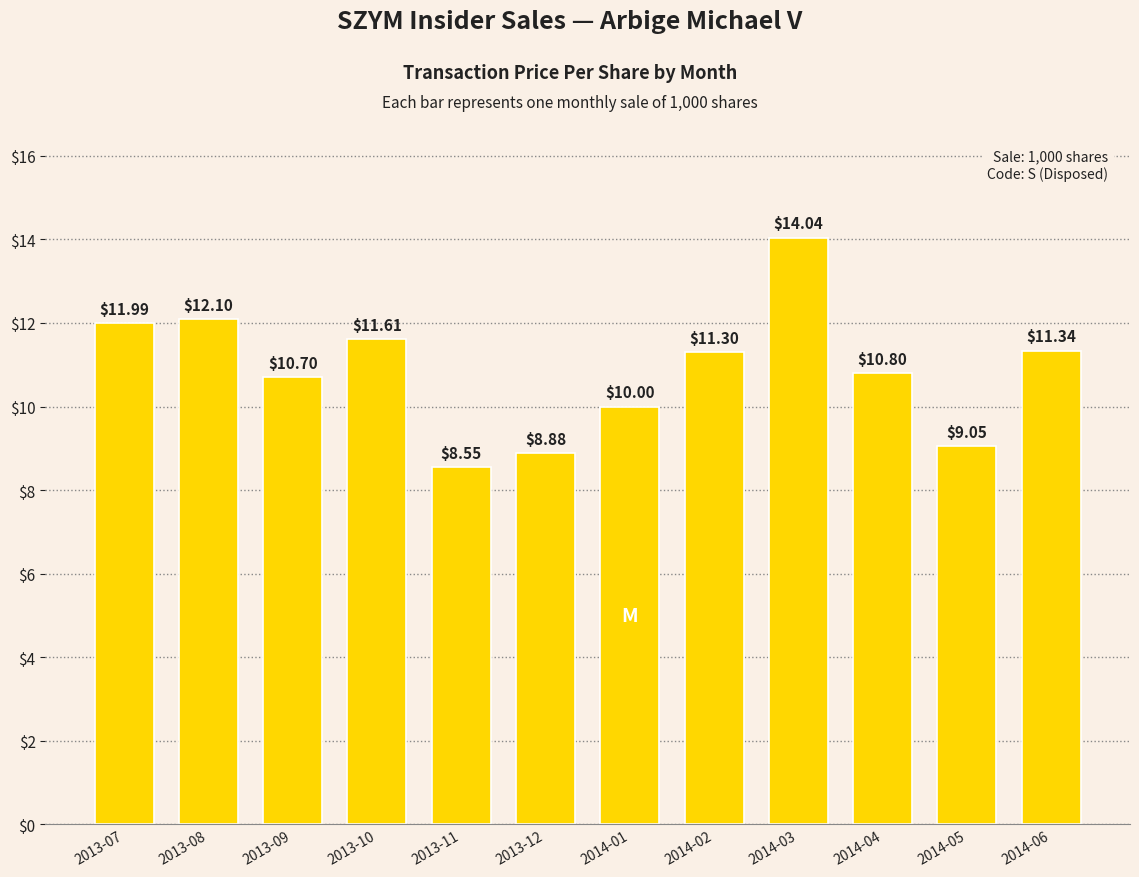

What is the change in value from 2013-10 to 2014-06?

-0.3